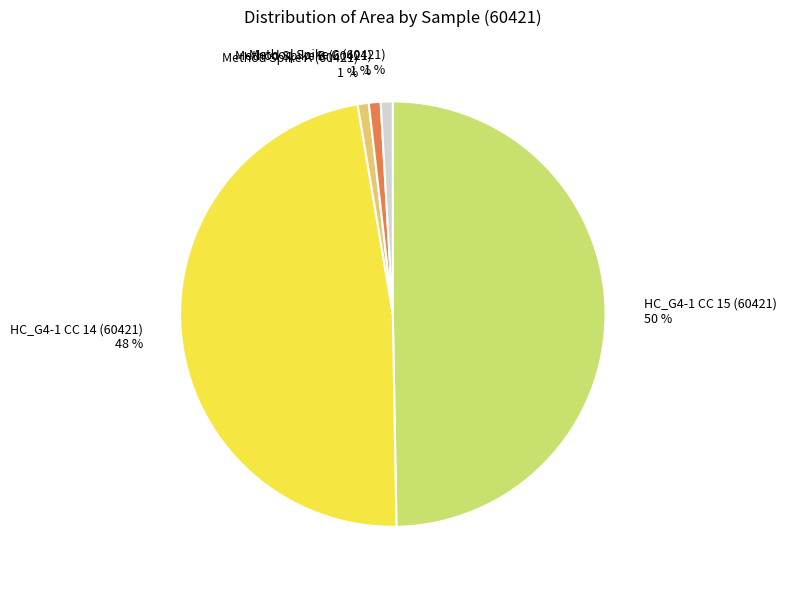

How many slices are in this pie chart?

5